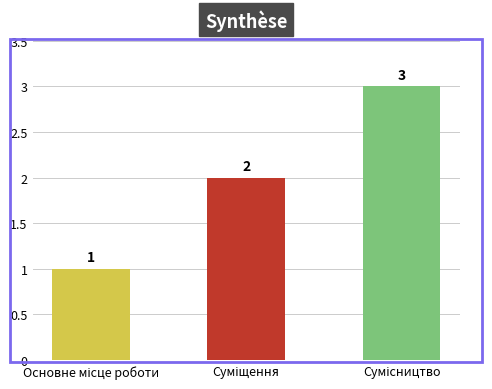

What is the greatest value displayed?

3